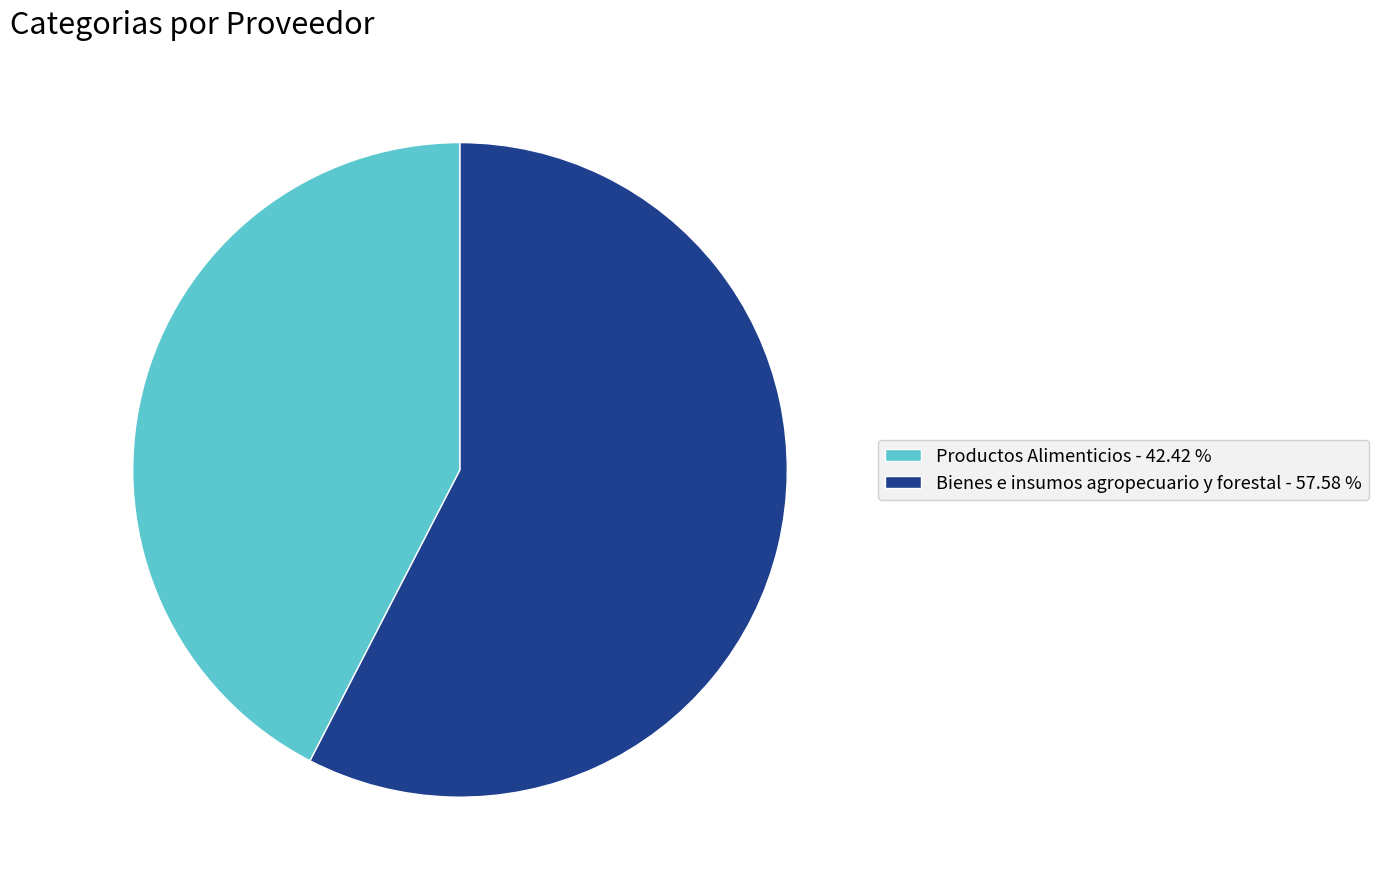

Rank the categories by value from lowest to highest.

Productos Alimenticios, Bienes e insumos agropecuario y forestal